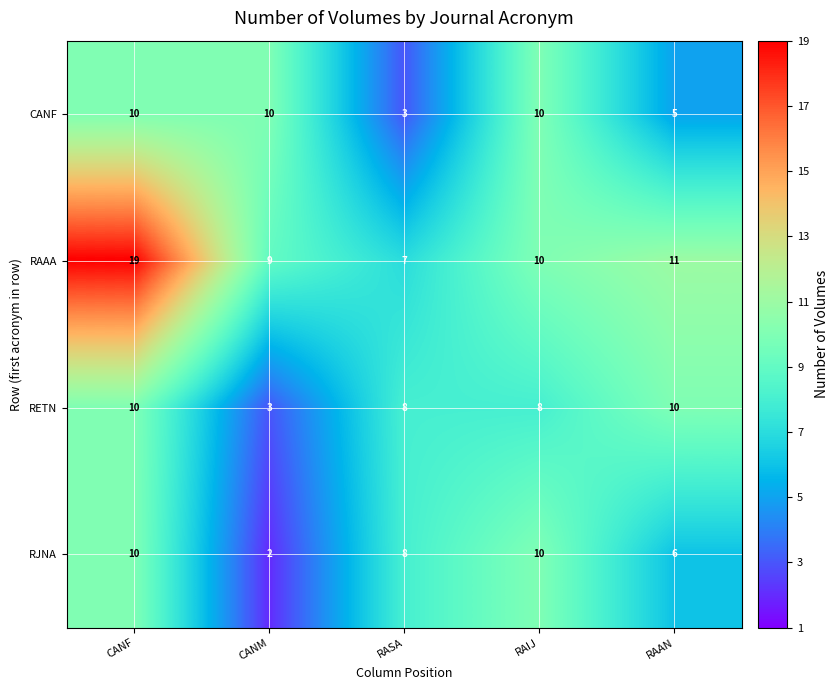

How many categories are shown in the chart?

5